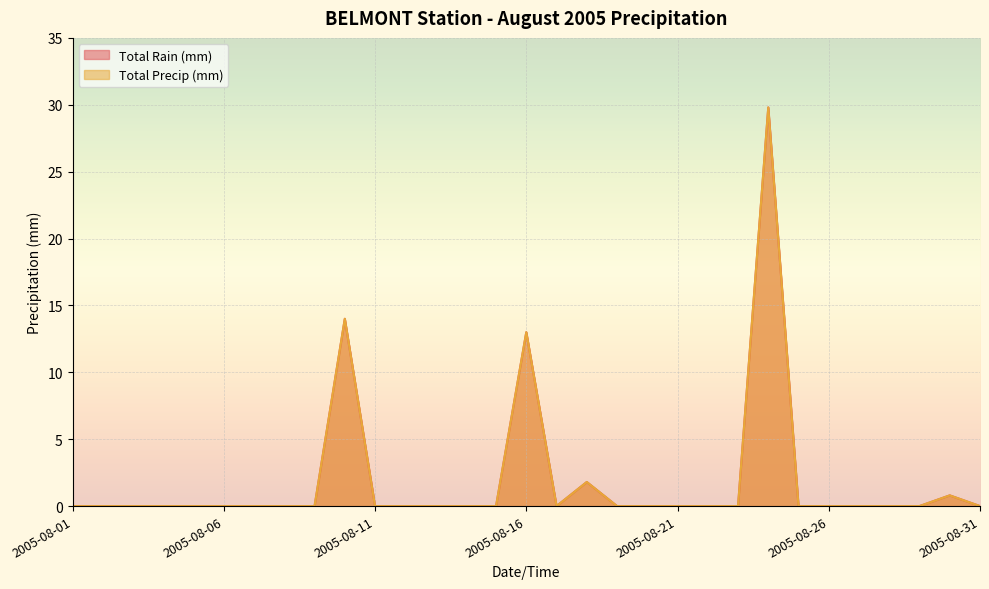

What is the average value of the Total Precip (mm) series?

1.9